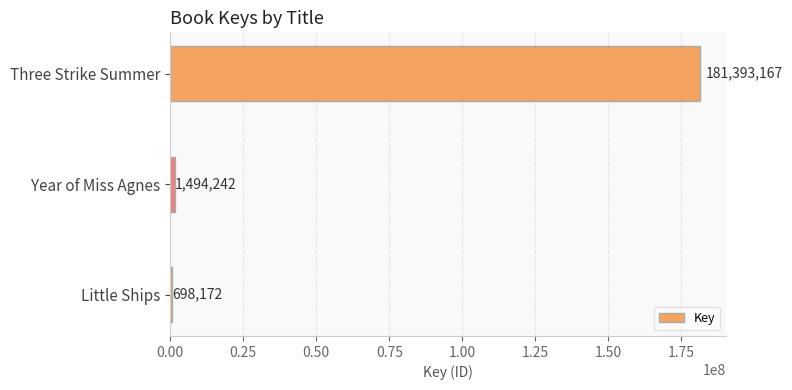

Reading bottom to top, extract all data points from this chart.

698172	1494242	181393167